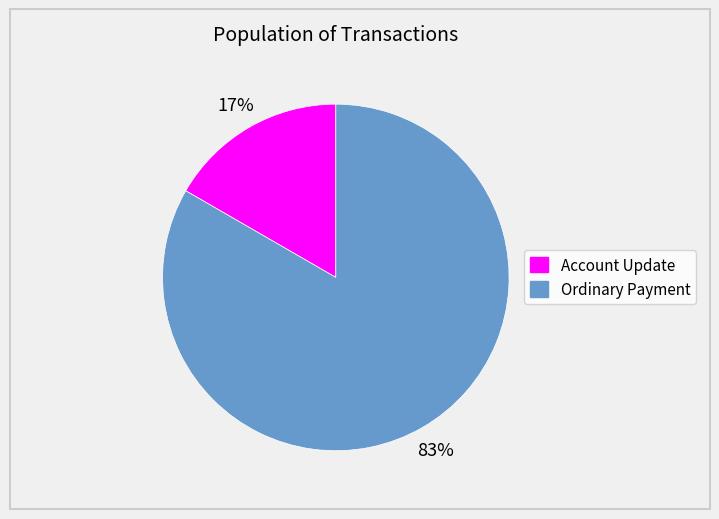

What percentage is the Ordinary Payment slice, to the nearest percent?

83%